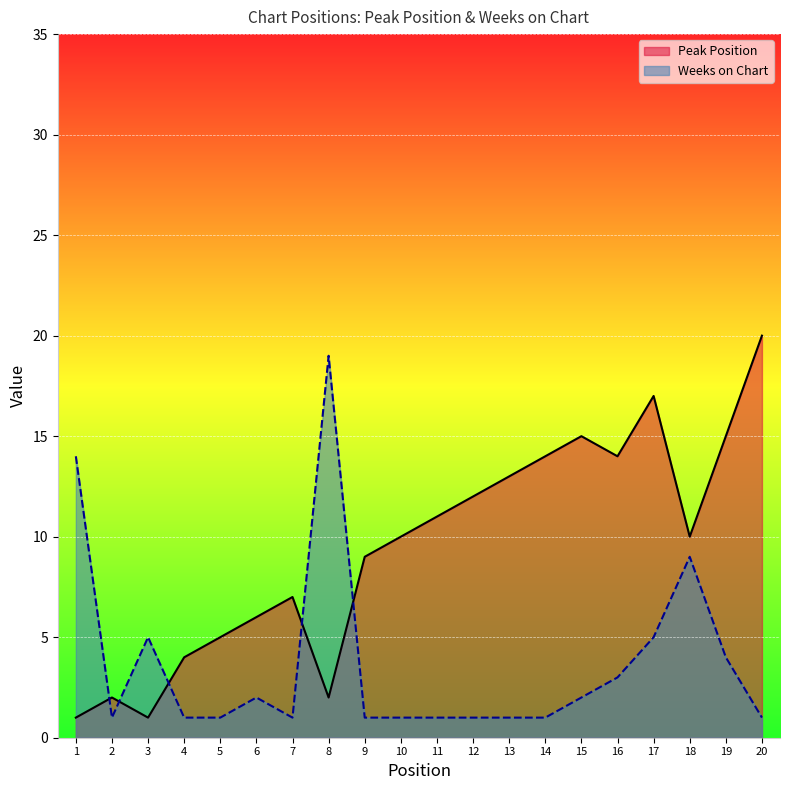

Is it true that Peak Position equals 15 at 19?

True